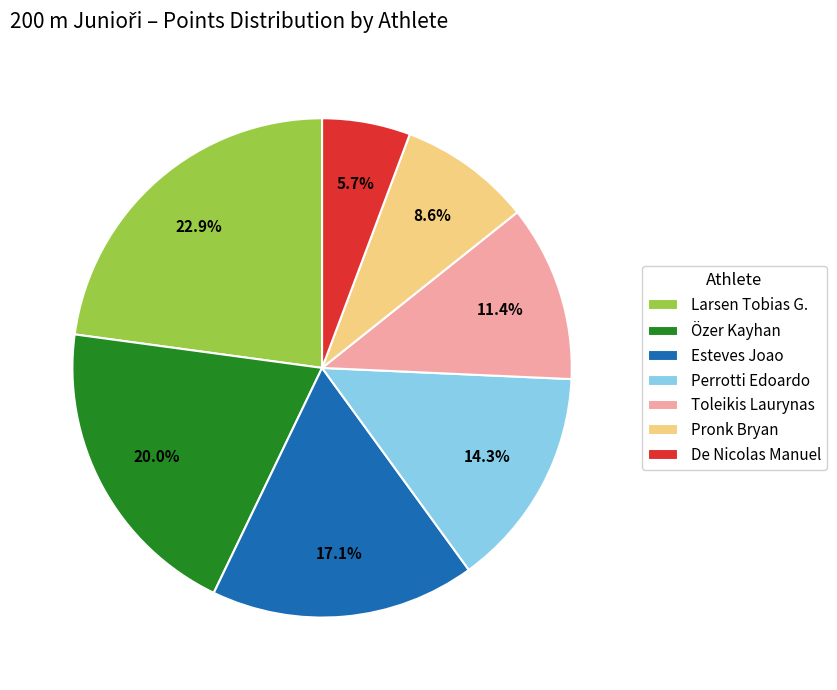

How many slices are in this pie chart?

7